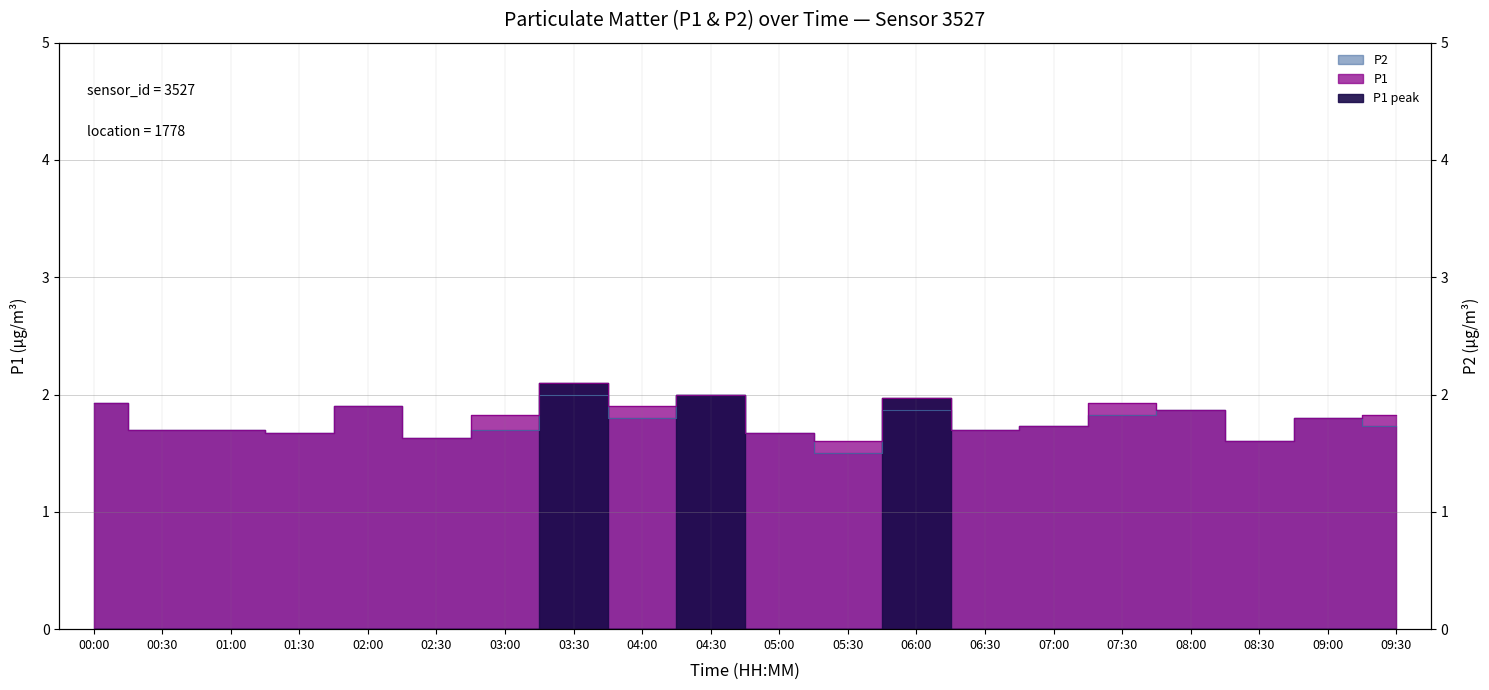

Reading left to right, what are all the values shown in this chart?

P1: 00:00=1.9	00:30=1.7	01:00=1.7	01:30=1.7	02:00=1.9	02:30=1.6	03:00=1.8	03:30=2.1	04:00=1.9	04:30=2.0	05:00=1.7	05:30=1.6	06:00=2.0	06:30=1.7	07:00=1.7	07:30=1.9	08:00=1.9	08:30=1.6	09:00=1.8	09:30=1.8
P2: 00:00=1.9	00:30=1.7	01:00=1.7	01:30=1.7	02:00=1.9	02:30=1.6	03:00=1.7	03:30=2.0	04:00=1.8	04:30=2.0	05:00=1.7	05:30=1.5	06:00=1.9	06:30=1.7	07:00=1.7	07:30=1.8	08:00=1.9	08:30=1.6	09:00=1.8	09:30=1.7